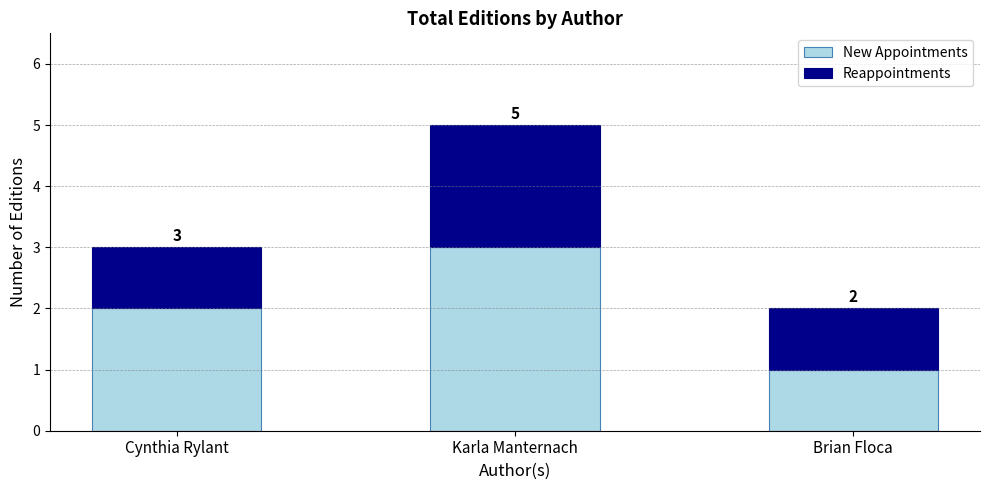

What is the sum of the New Appointments values at Cynthia Rylant and Brian Floca?

3